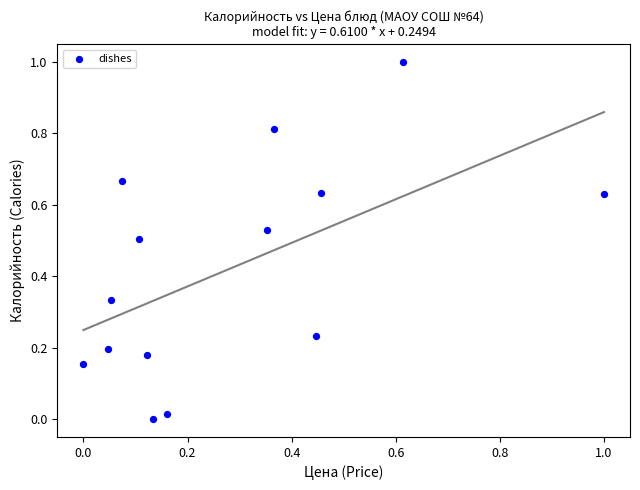

What is the range of X values (max minus min)?

1.0